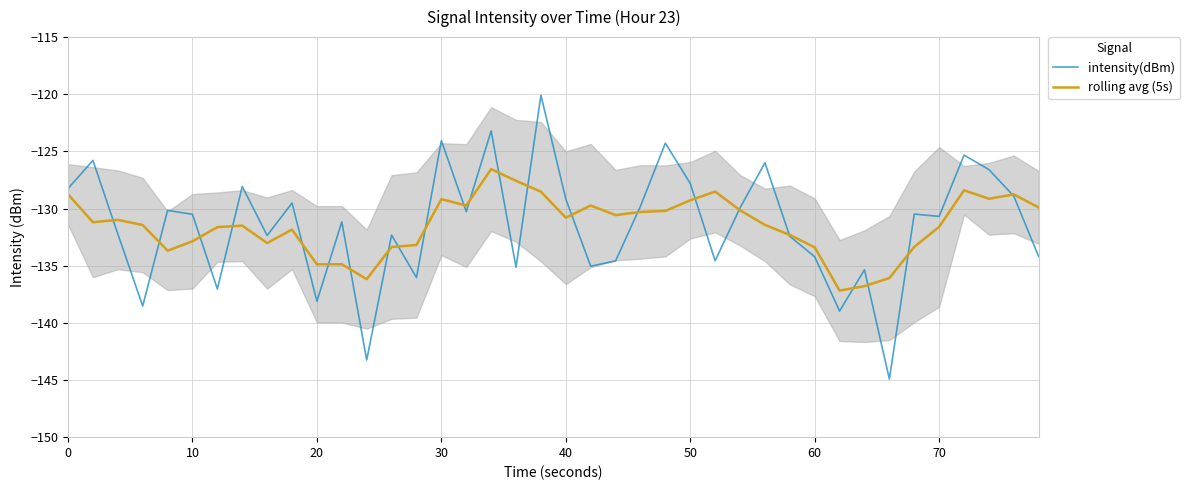

What is the minimum value for intensity(dBm)?

-144.9